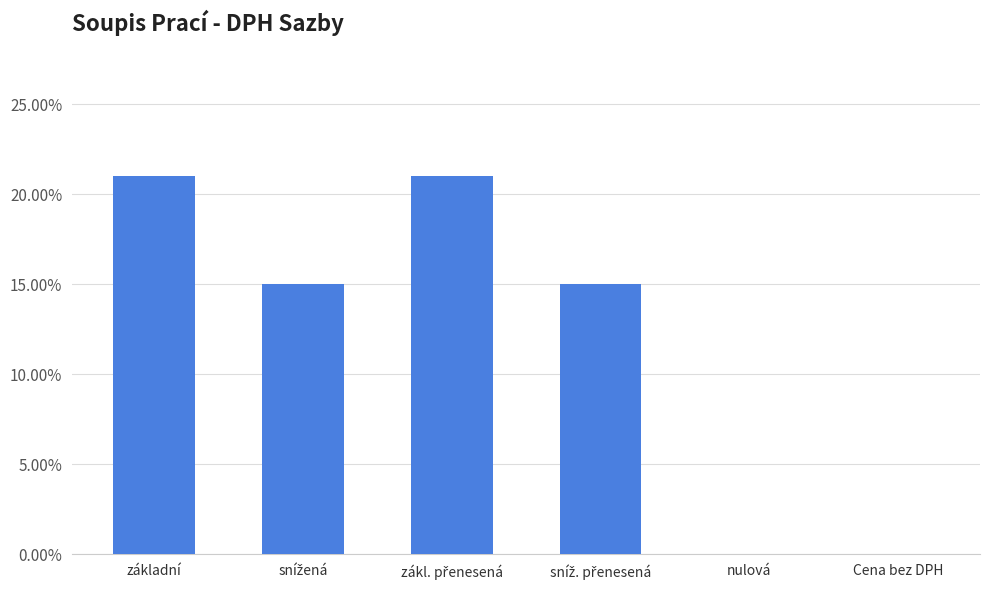

Which category has the highest value across all series?

základní